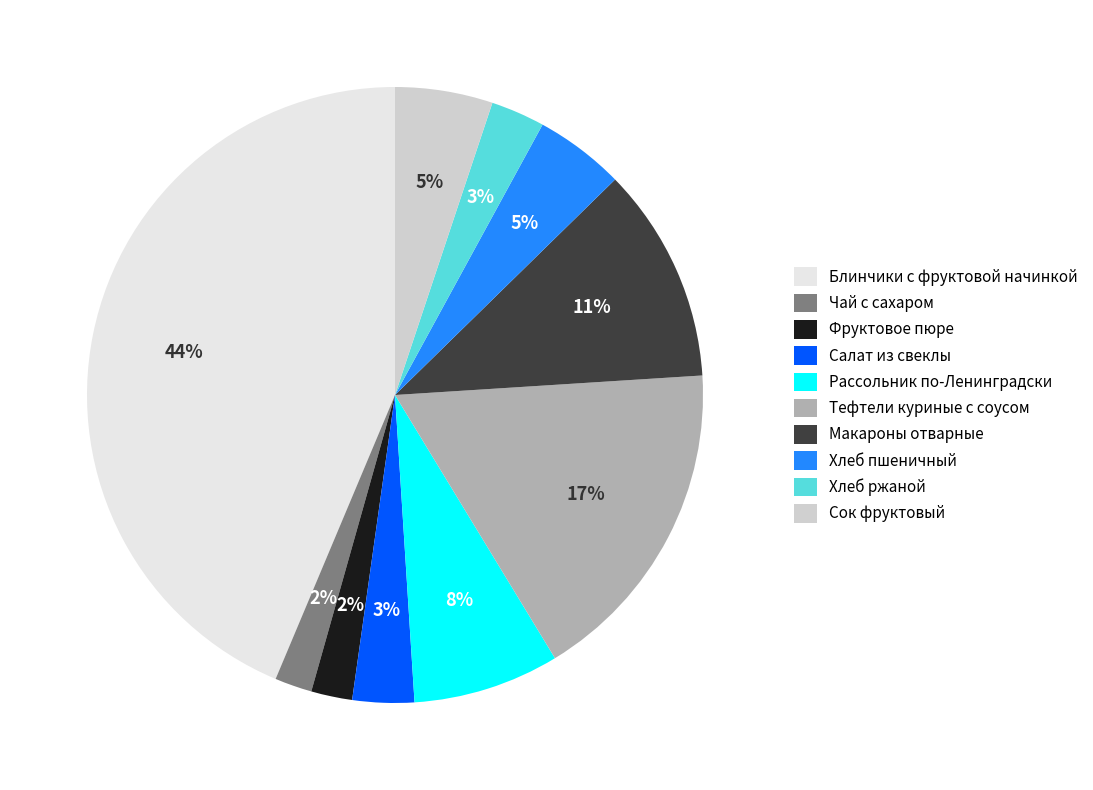

Is it true that Хлеб пшеничный is 5% of the pie?

True